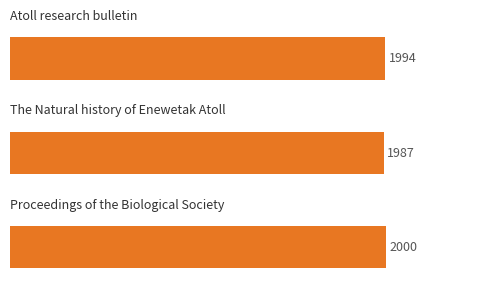

What is the greatest value displayed?

2000